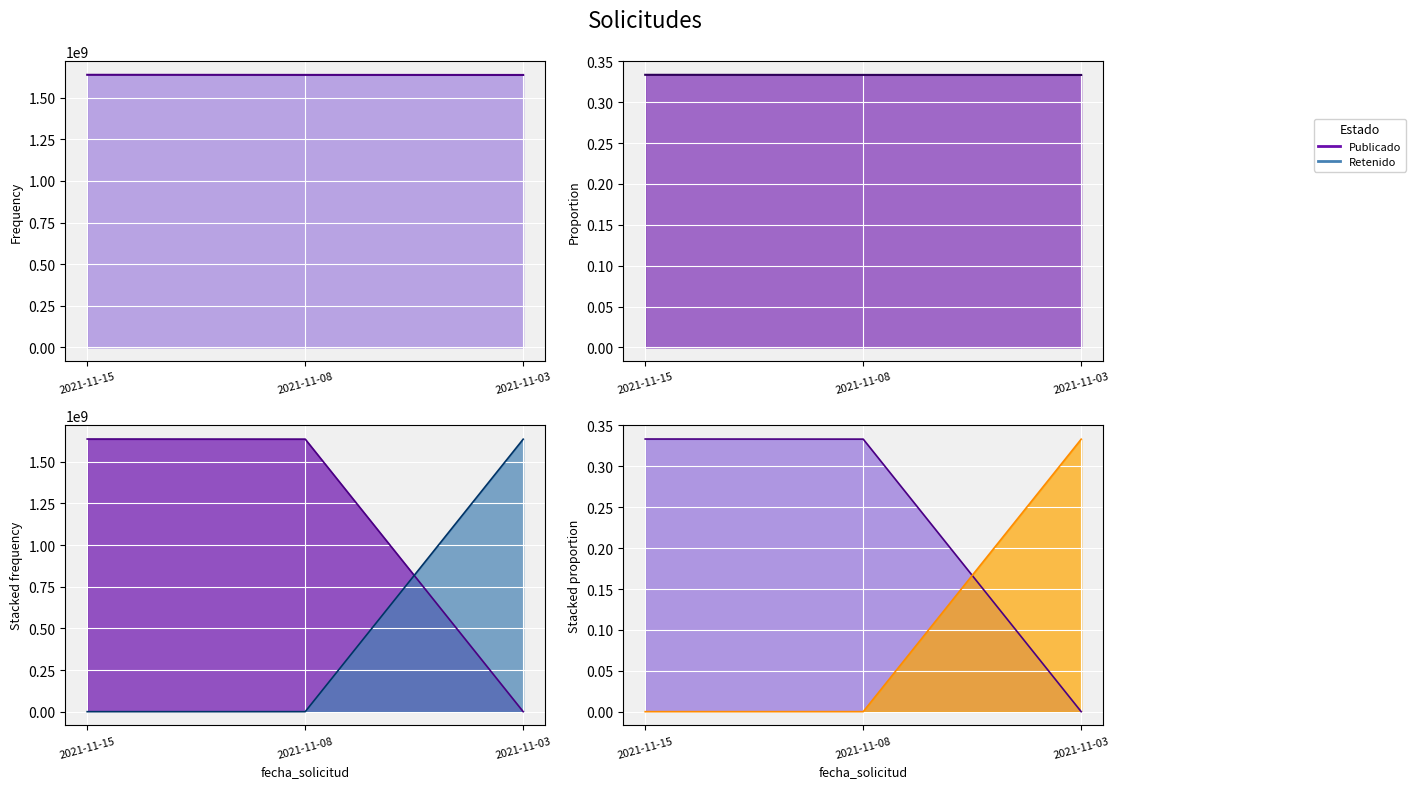

How many data points does each series have?

3